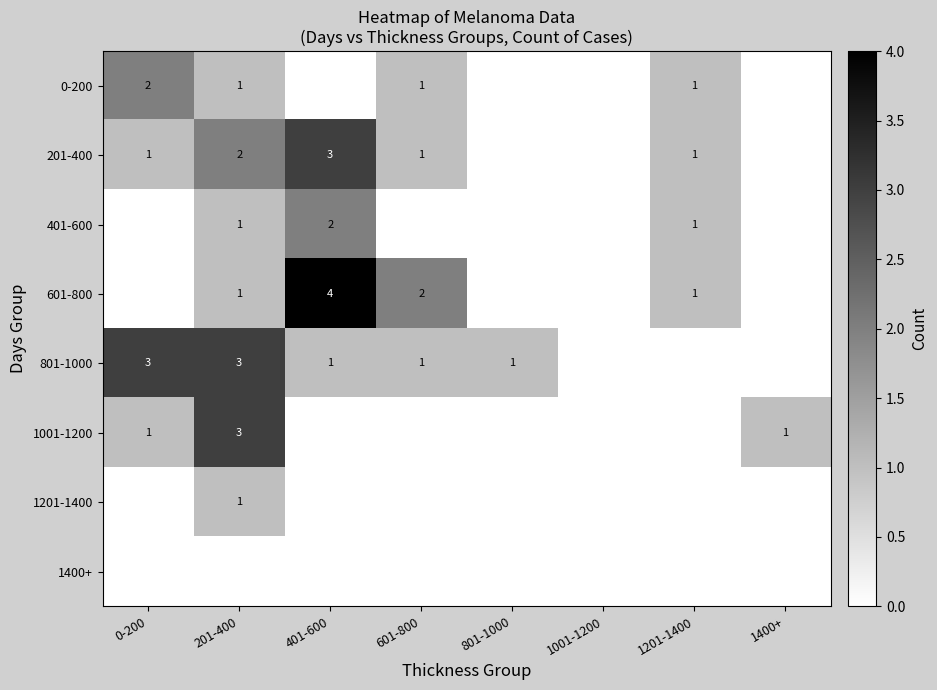

The 201-400 series shows 3 at 401-600. True or false?

True